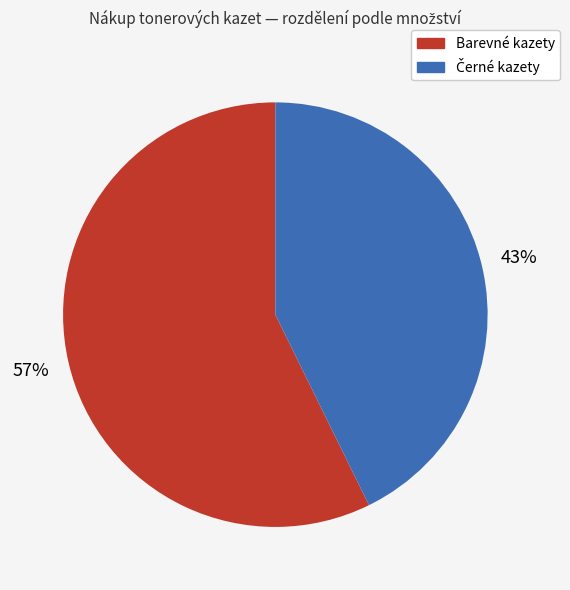

To the nearest percent, what is the average slice percentage?

50%